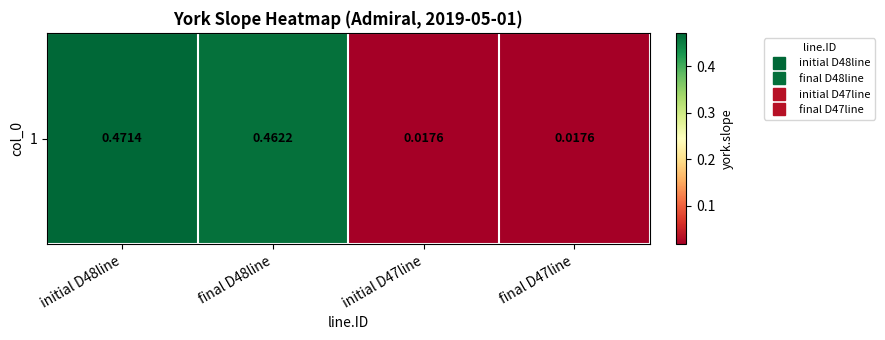

What is the maximum value shown in the chart?

0.5